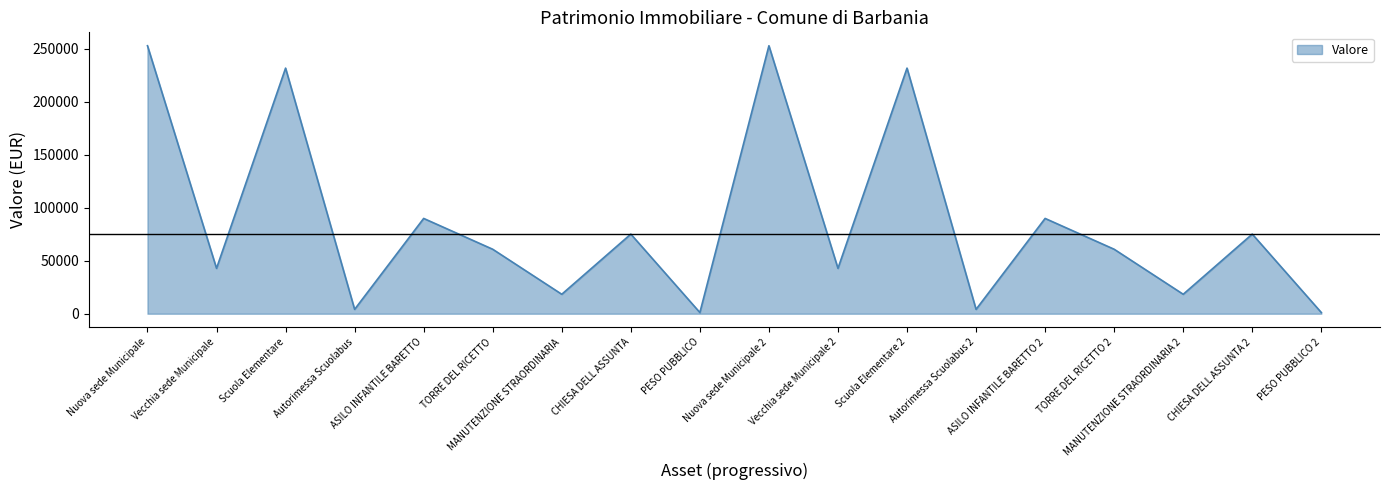

What is the greatest value displayed?

252841.4